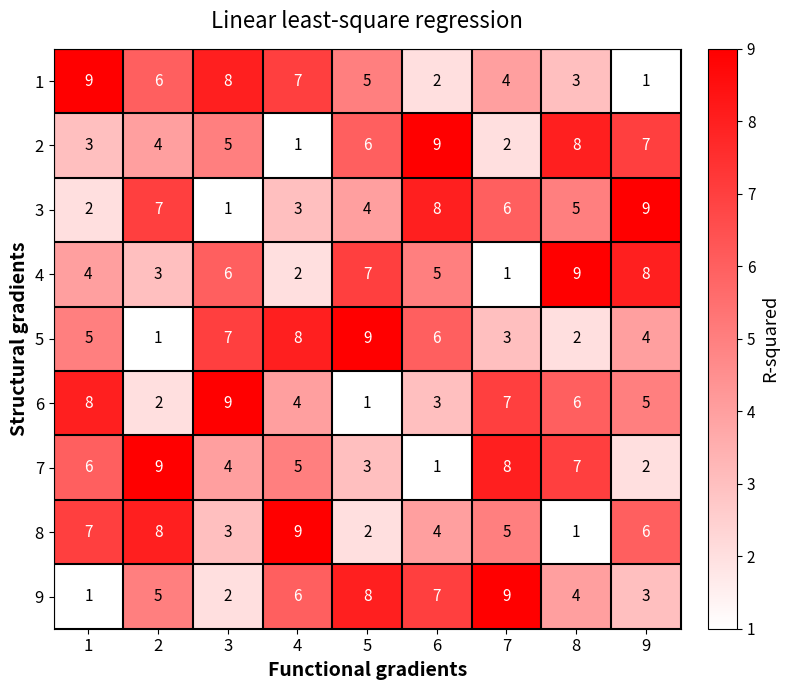

At which label does 2 reach its peak?

6